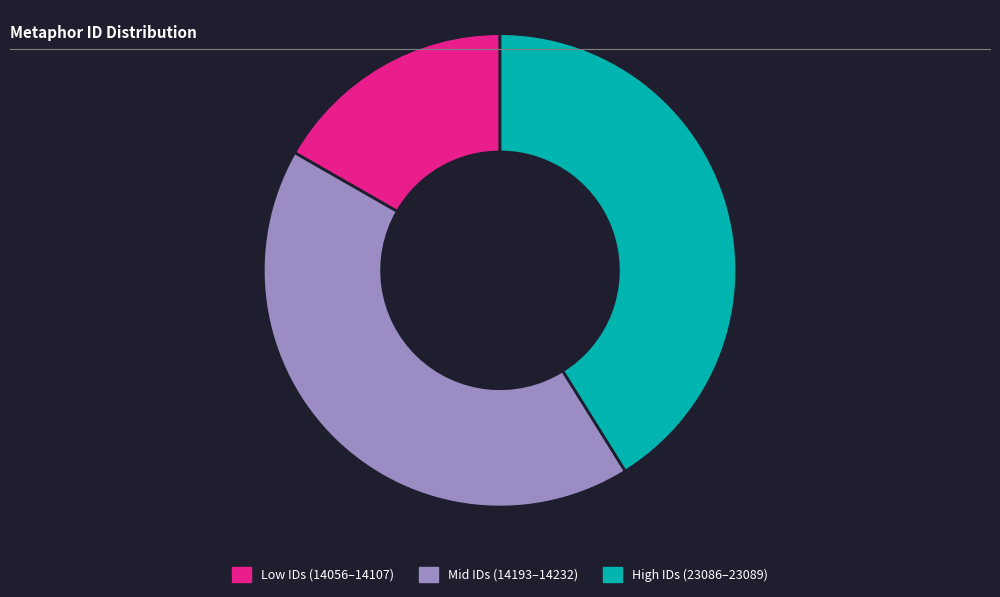

Does any single category account for the majority?

No